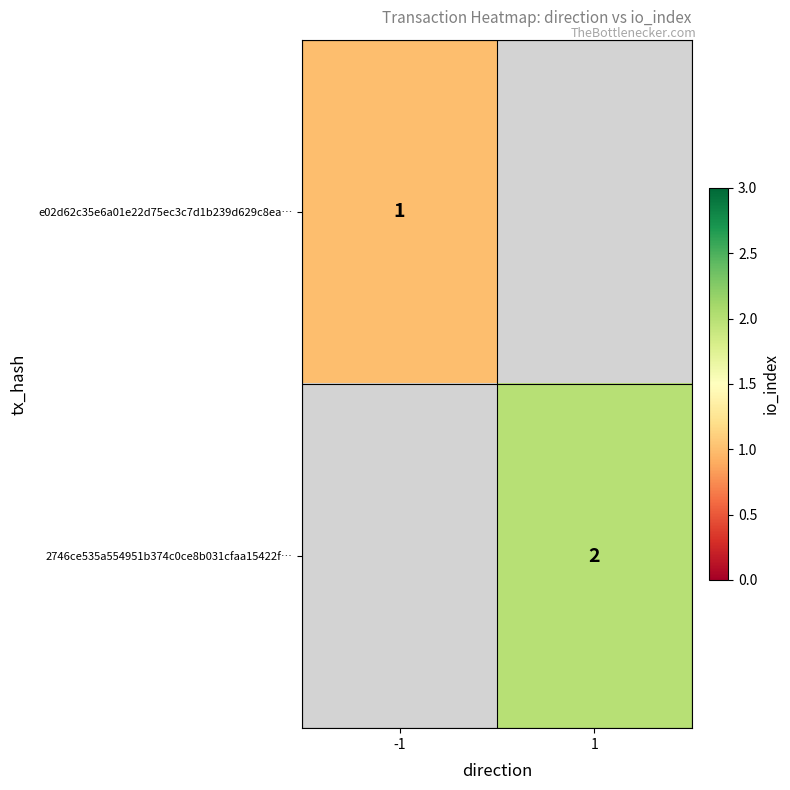

The value of e02d62c35e6a01e22d75ec3c7d1b239d629c8ea… at -1 is 1. True or false?

True